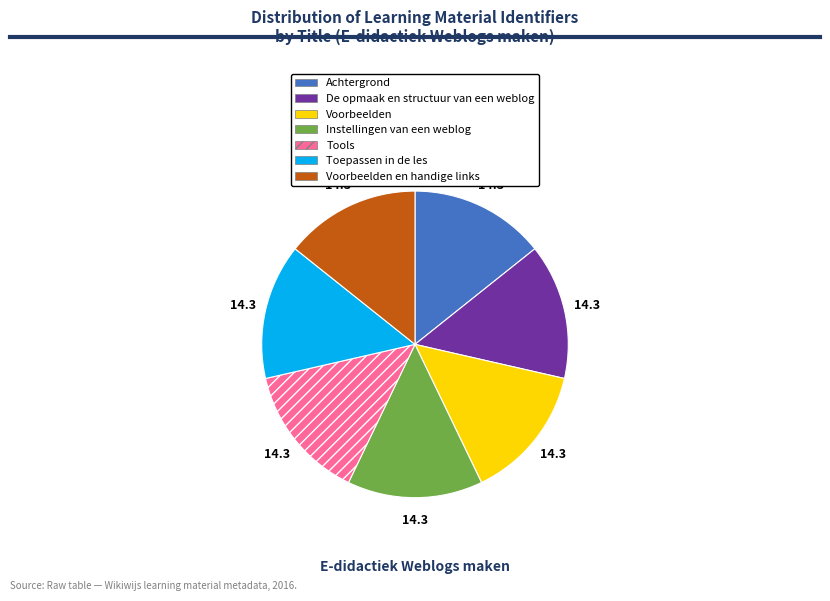

Is there a majority slice in this chart?

No